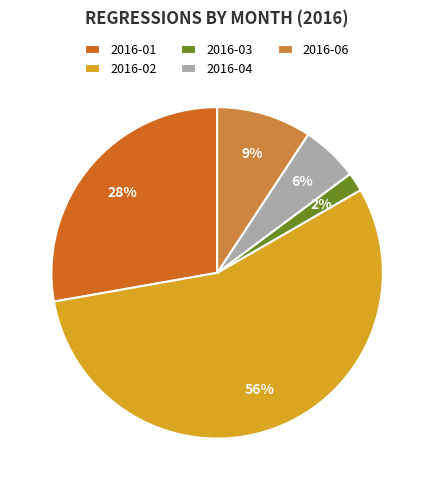

Which has a higher value, 2016-02 or 2016-04?

2016-02